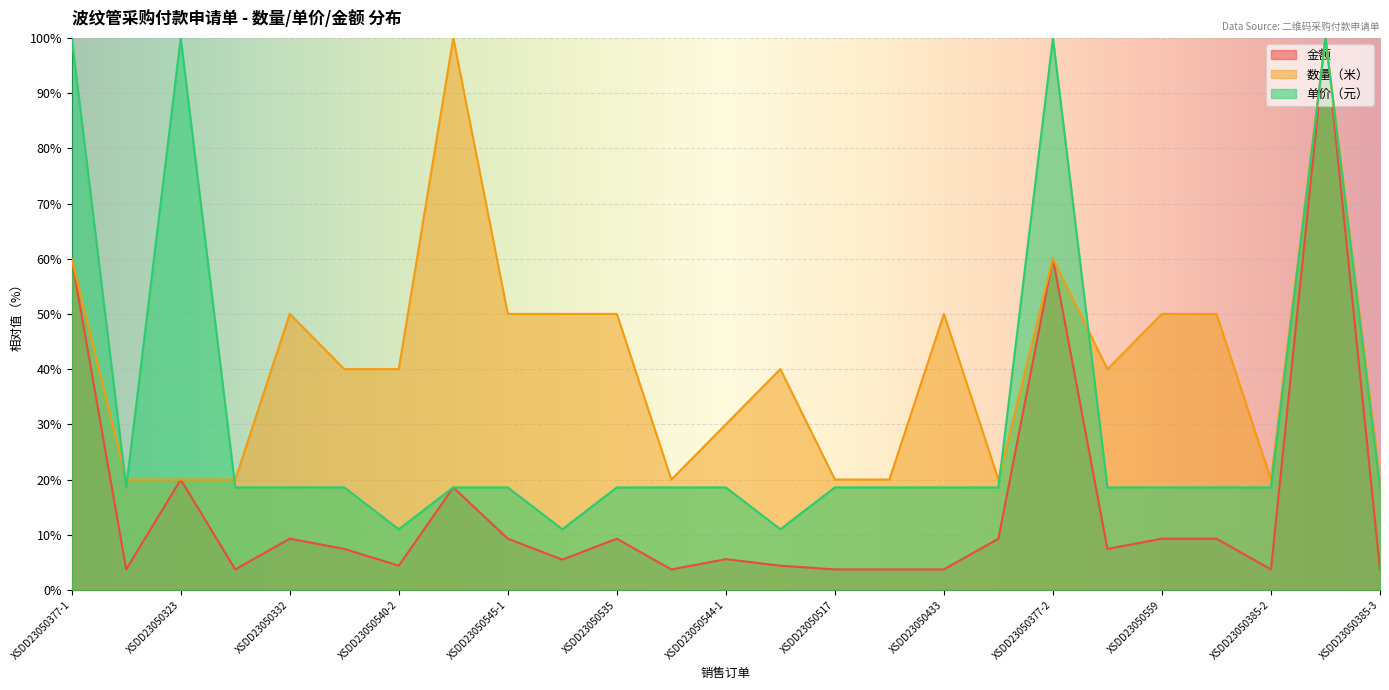

At which label does 金额 first exceed 7?

XSDD23050377-1